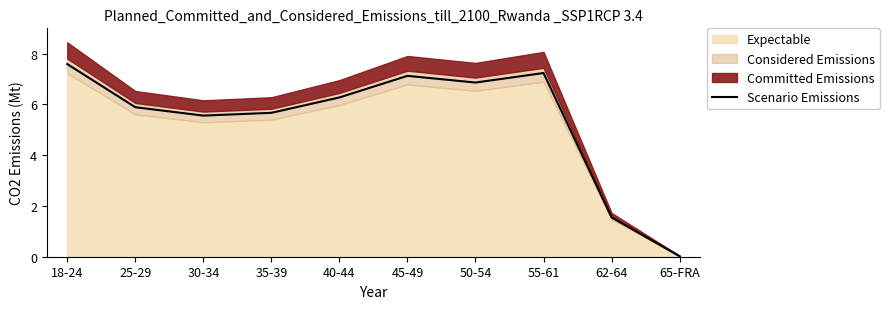

What is the sum of the values at 25-29 and 50-54?

12.8